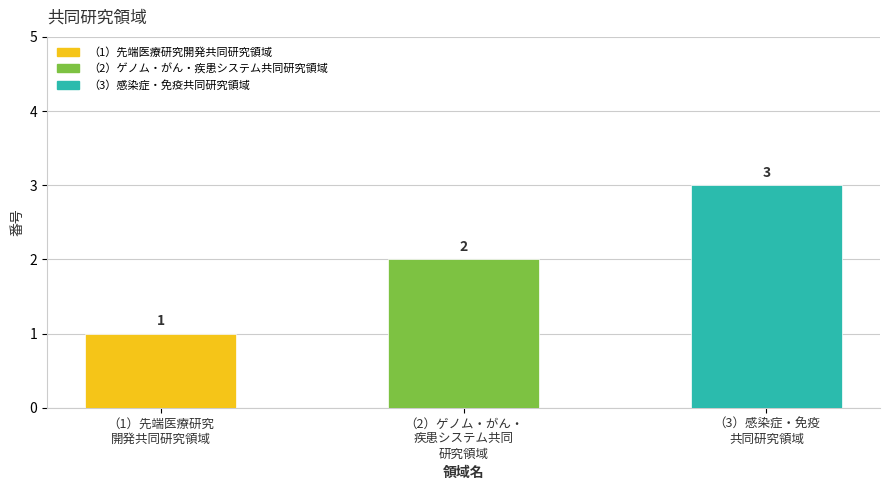

What is the label of the 1st bar from the right?

（3）感染症・免疫
共同研究領域